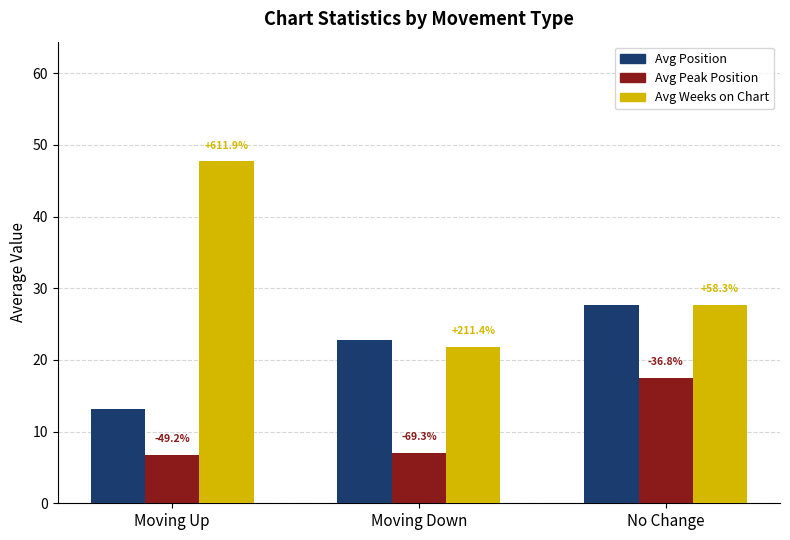

Which category has the highest value in the Avg Peak Position series?

No Change